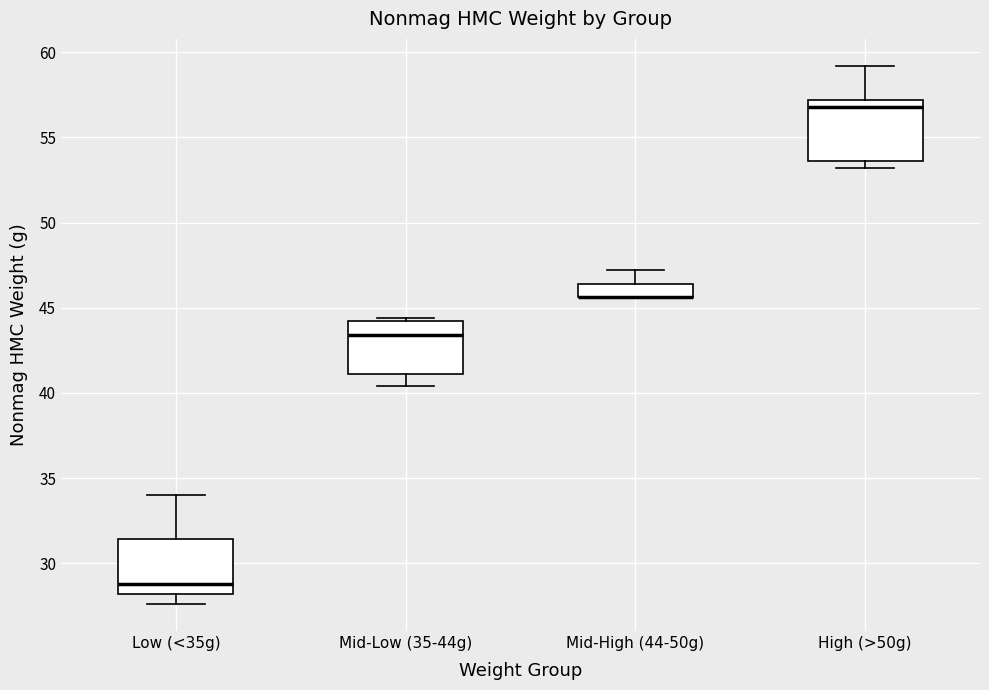

Reading left to right, transcribe this box plot: for each box, give where its median line is, the range the box spans, and where its two whiskers end, as read against the y-axis. The values are not printed on the chart, so give them approximately, as read against the axis.

Low (<35g): median 29.0, box 28.0 to 31.5, whiskers 27.5 to 34.0
Mid-Low (35-44g): median 43.5, box 41.0 to 44.0, whiskers 40.5 to 44.5
Mid-High (44-50g): median 45.5 (drawn on the box's lower edge), box 45.5 to 46.5, whiskers 45.5 to 47.0
High (>50g): median 57.0 (just below the box's upper edge), box 53.5 to 57.0, whiskers 53.0 to 59.0